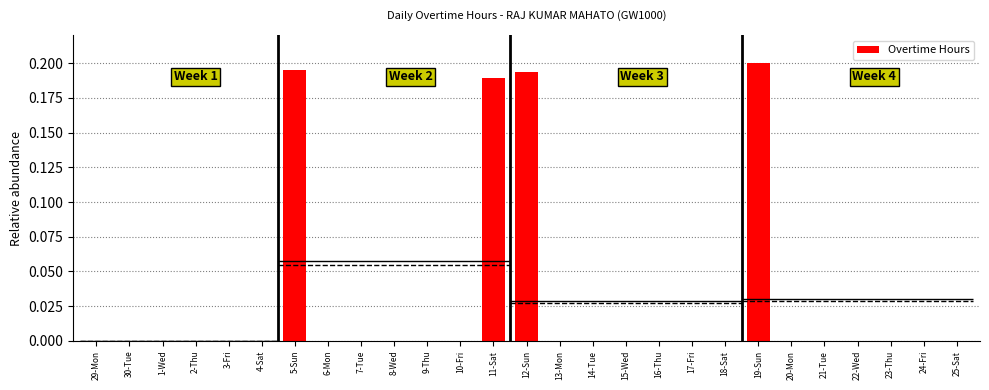

Count the number of categories in the chart.

27